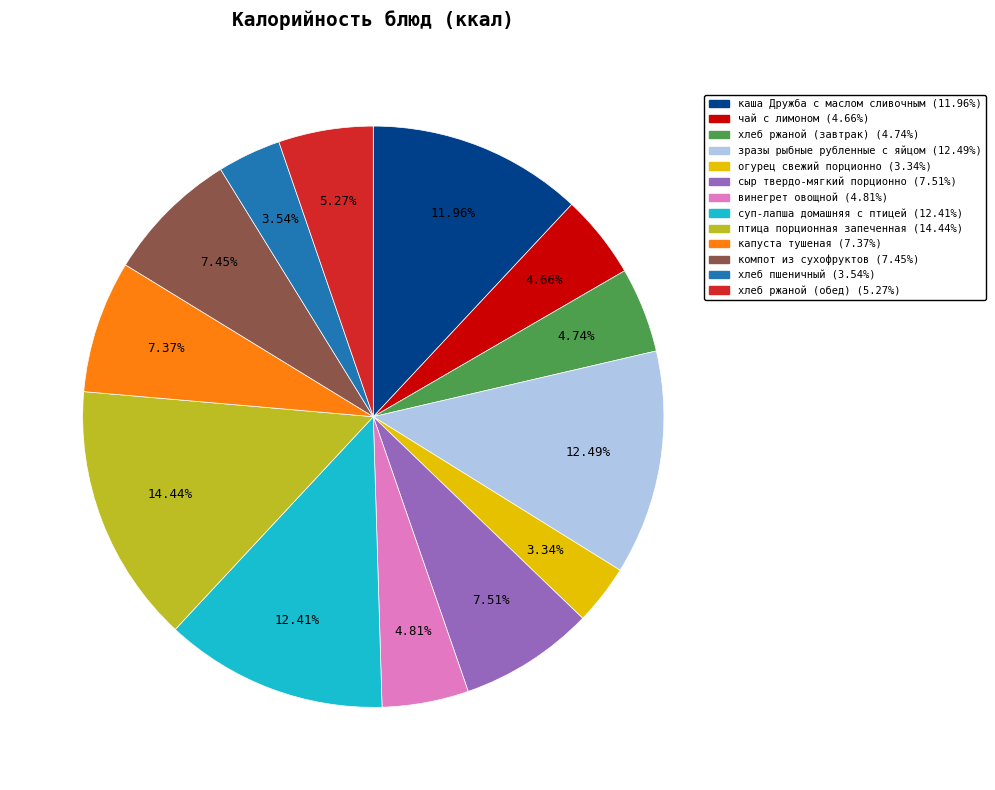

What percentage is the хлеб ржаной (обед) slice, to the nearest percent?

5%